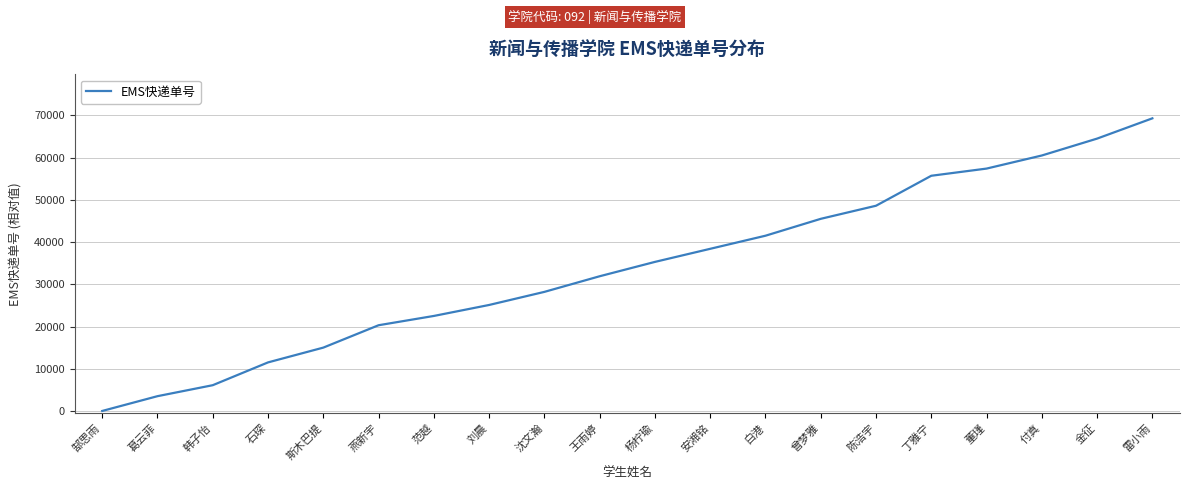

Rank the categories by value from lowest to highest.

郜思雨, 葛云菲, 韩子怡, 石琛, 斯木巴提, 燕新宇, 范越, 刘晨, 沈文瀚, 王雨婷, 杨柠瑜, 安湘铭, 白港, 曾梦雅, 陈浩宇, 丁雅宁, 董瑾, 付真, 金征, 雷小雨